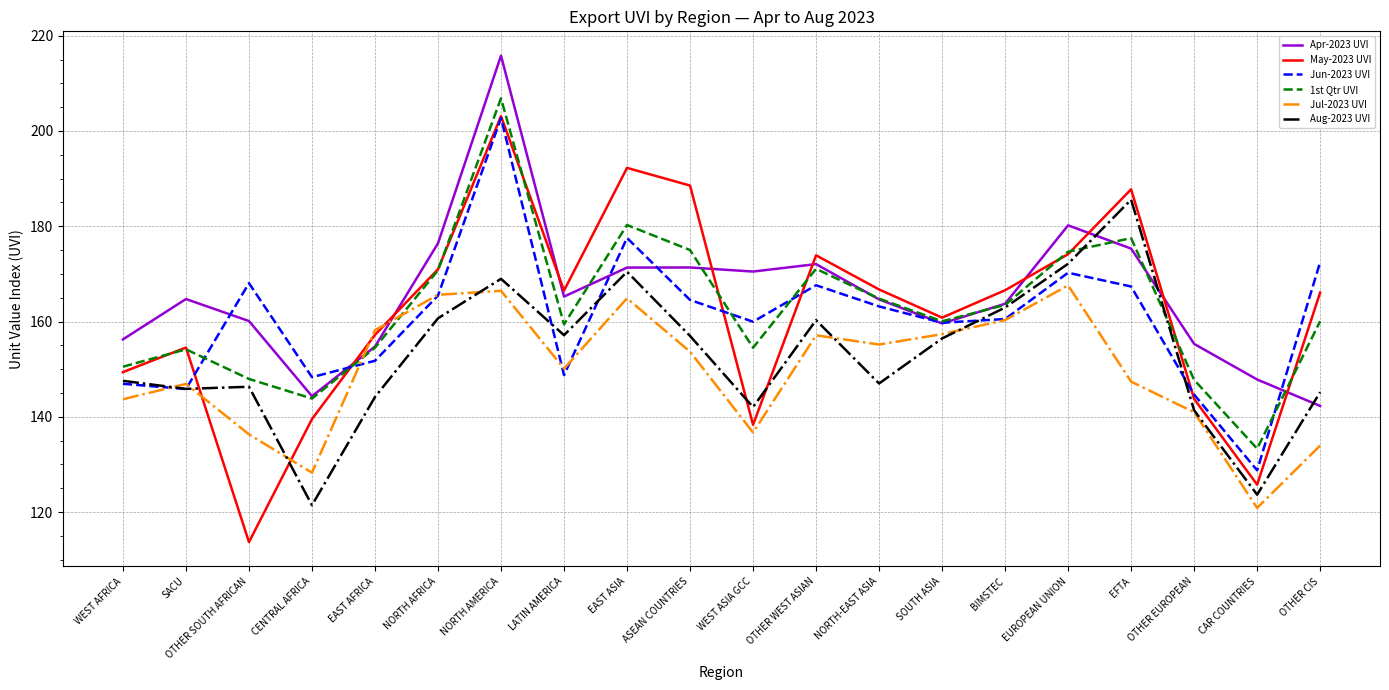

In Jun-2023 UVI, how many points are higher than both neighbors (excluding endpoints)?

5